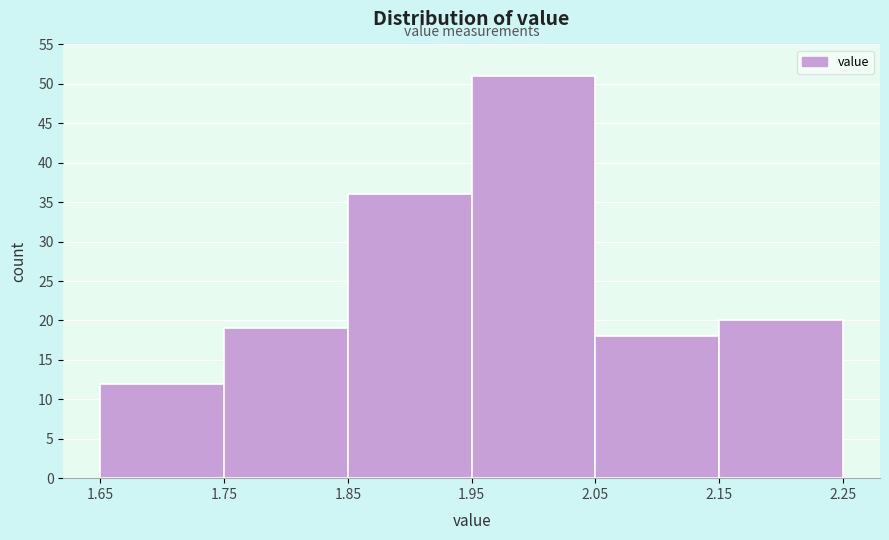

Reading left to right, list every bar in this chart as the range it spans on the x-axis followed by its height. The values are not printed on the chart, so give them approximately, as read against the axis.

1.65 to 1.75: 12
1.75 to 1.85: 19
1.85 to 1.95: 36
1.95 to 2.05: 51
2.05 to 2.15: 18
2.15 to 2.25: 20